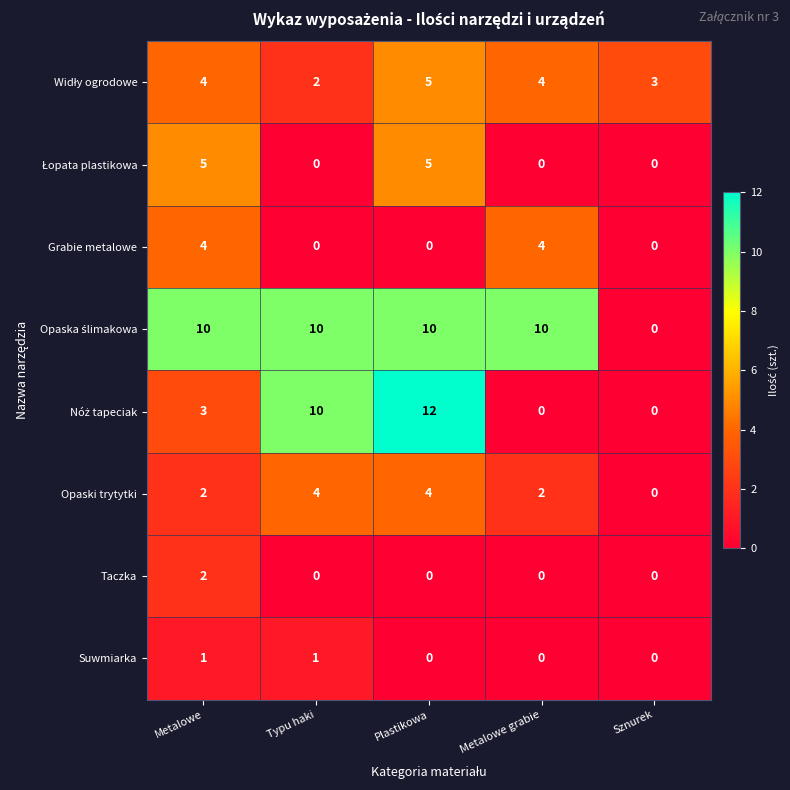

At how many categories does at least one series exceed 8?

4